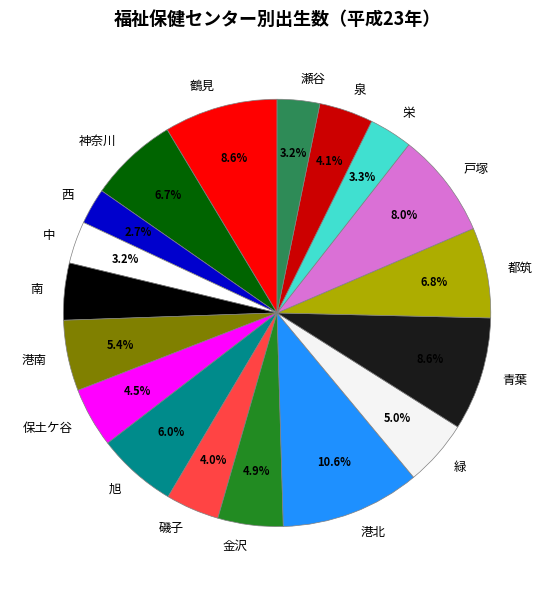

Does 南 account for over 50% of the chart?

No